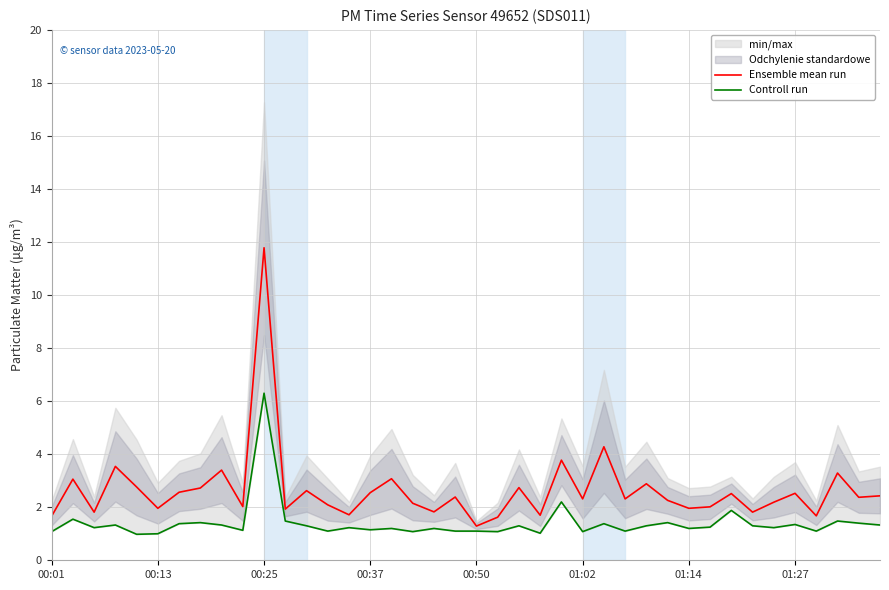

Which series has the largest range (max minus min)?

Ensemble mean run